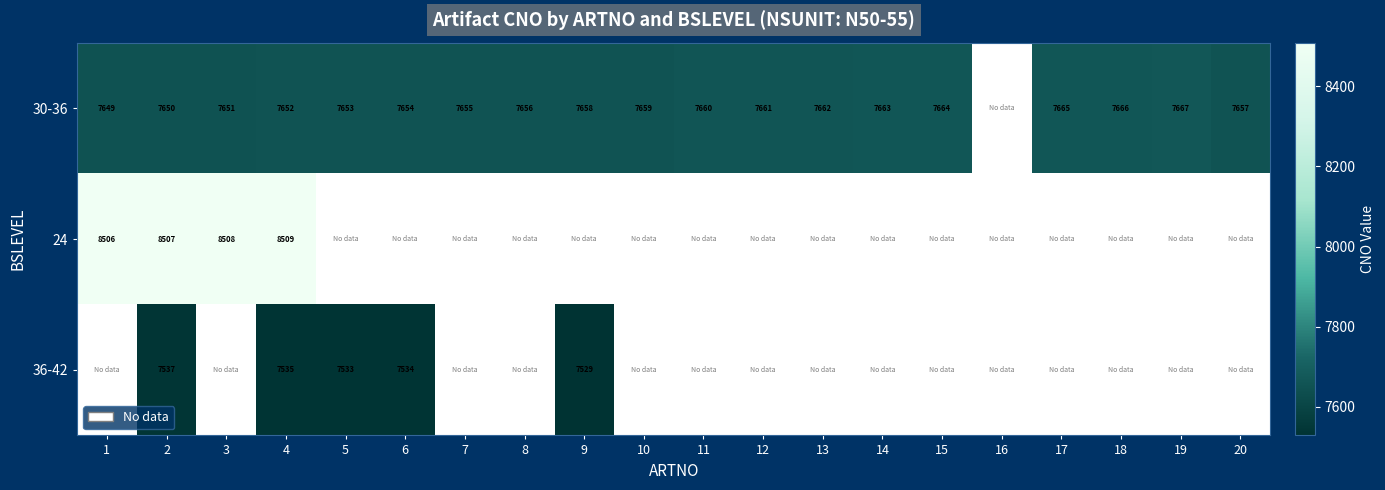

The value of 30-36 at 18 is 13667. True or false?

False